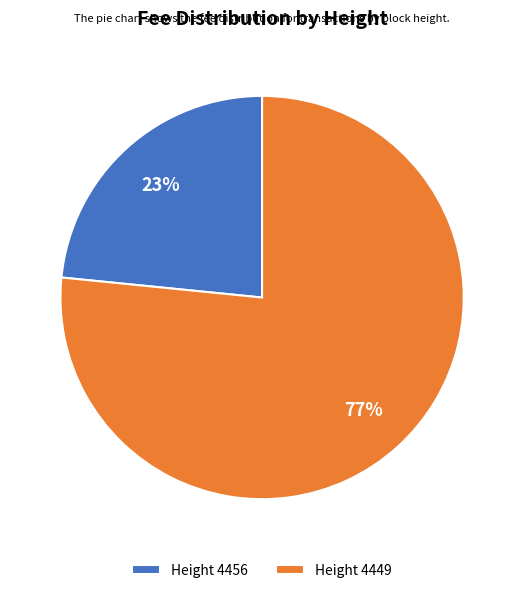

To the nearest percent, what is the average slice percentage?

50%